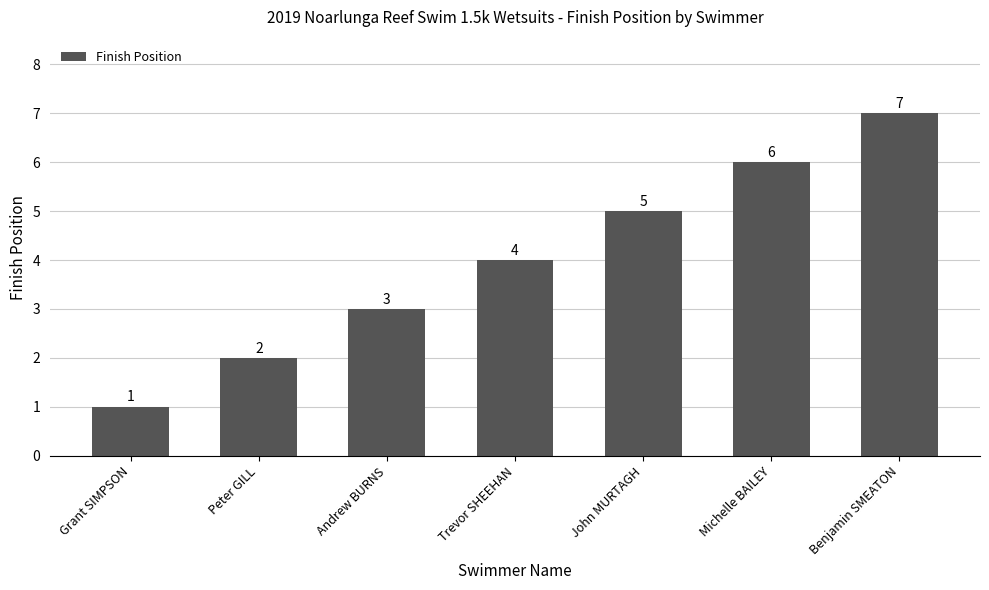

The chart shows a value of 2 at Peter GILL. True or false?

True